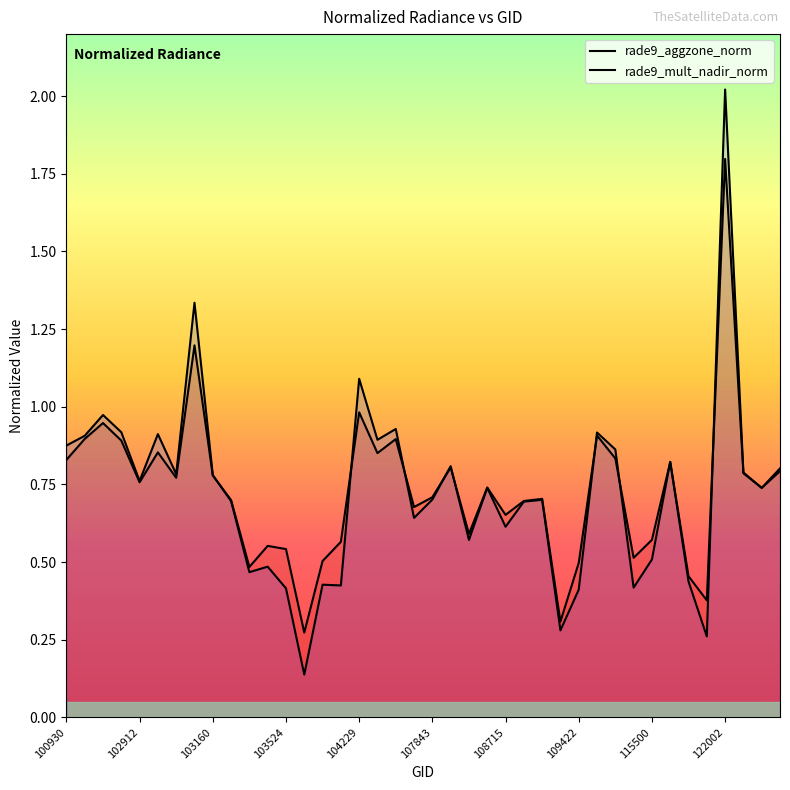

Reading left to right, transcribe all the data shown in this chart.

rade9_aggzone_norm: 0.8	0.9	0.9	0.9	0.8	0.9	0.8	1.2	0.8	0.7	0.5	0.6	0.5	0.3	0.5	0.6	1.0	0.9	0.9	0.7	0.7	0.8	0.6	0.7	0.7	0.7	0.7	0.3	0.5	0.9	0.8	0.5	0.6	0.8	0.5	0.4	1.8	0.8	0.7	0.8
rade9_mult_nadir_norm: 0.9	0.9	1.0	0.9	0.8	0.9	0.8	1.3	0.8	0.7	0.5	0.5	0.4	0.1	0.4	0.4	1.1	0.9	0.9	0.6	0.7	0.8	0.6	0.7	0.6	0.7	0.7	0.3	0.4	0.9	0.9	0.4	0.5	0.8	0.4	0.3	2.0	0.8	0.7	0.8